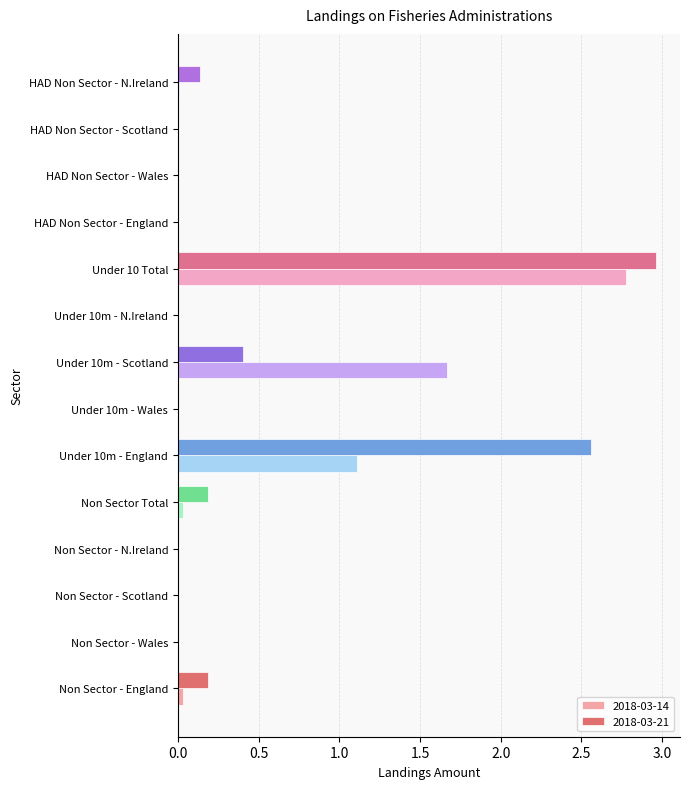

How many data points does each series have?

14